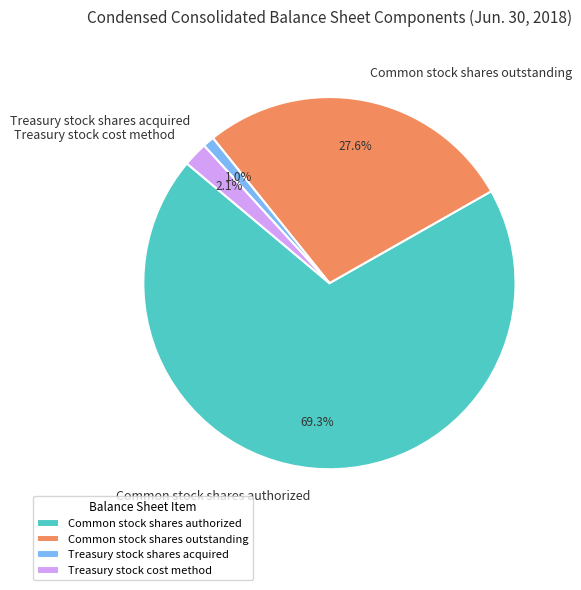

How many segments does this pie chart have?

4